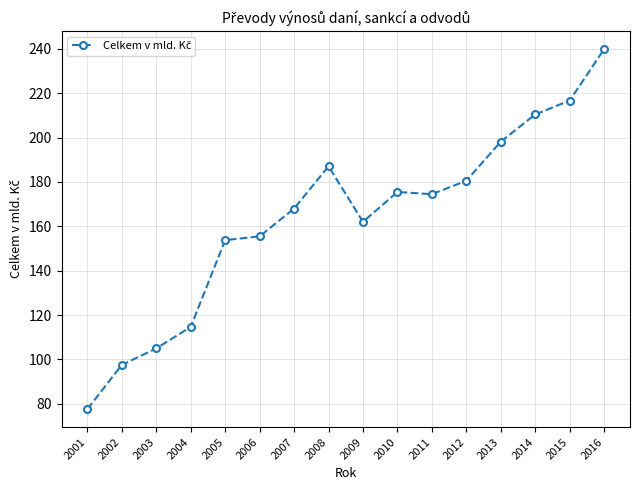

What is the sum of the values at 2008 and 2003?

292.0